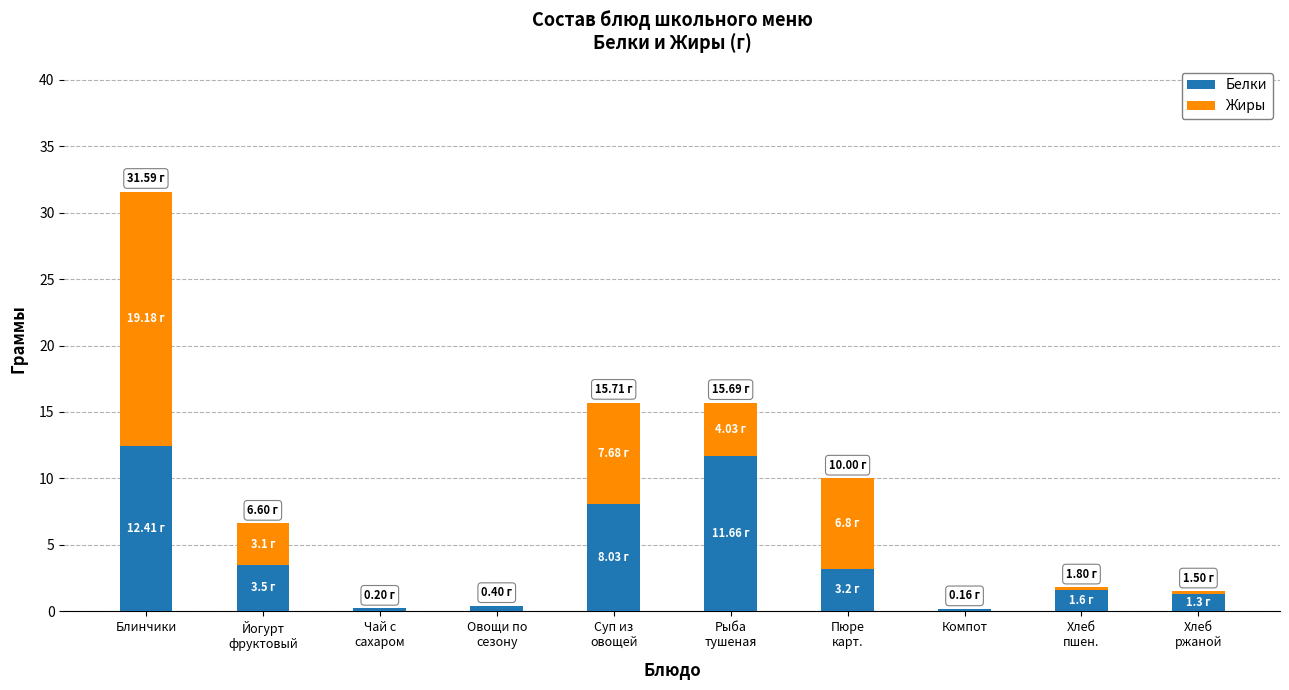

At which category is the sum across all series the highest?

Блинчики